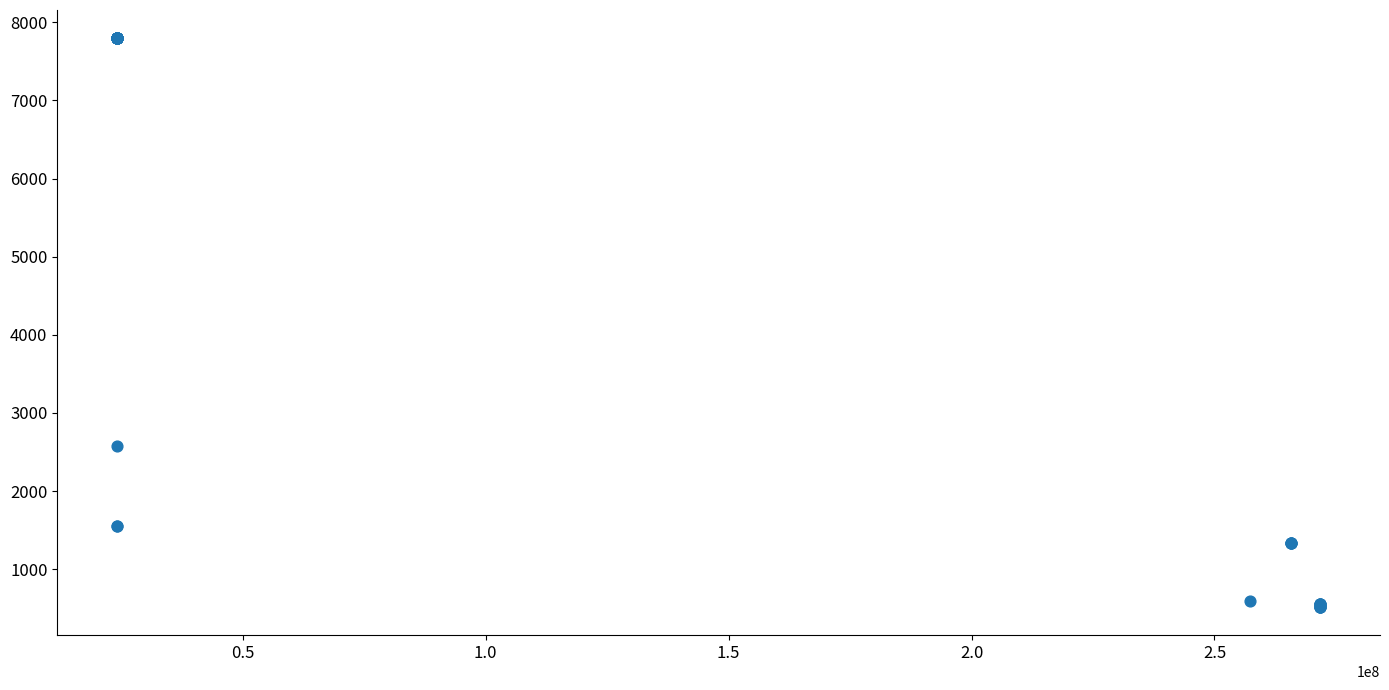

What Y value in the scatter plot is closest to 4156?

2578.7